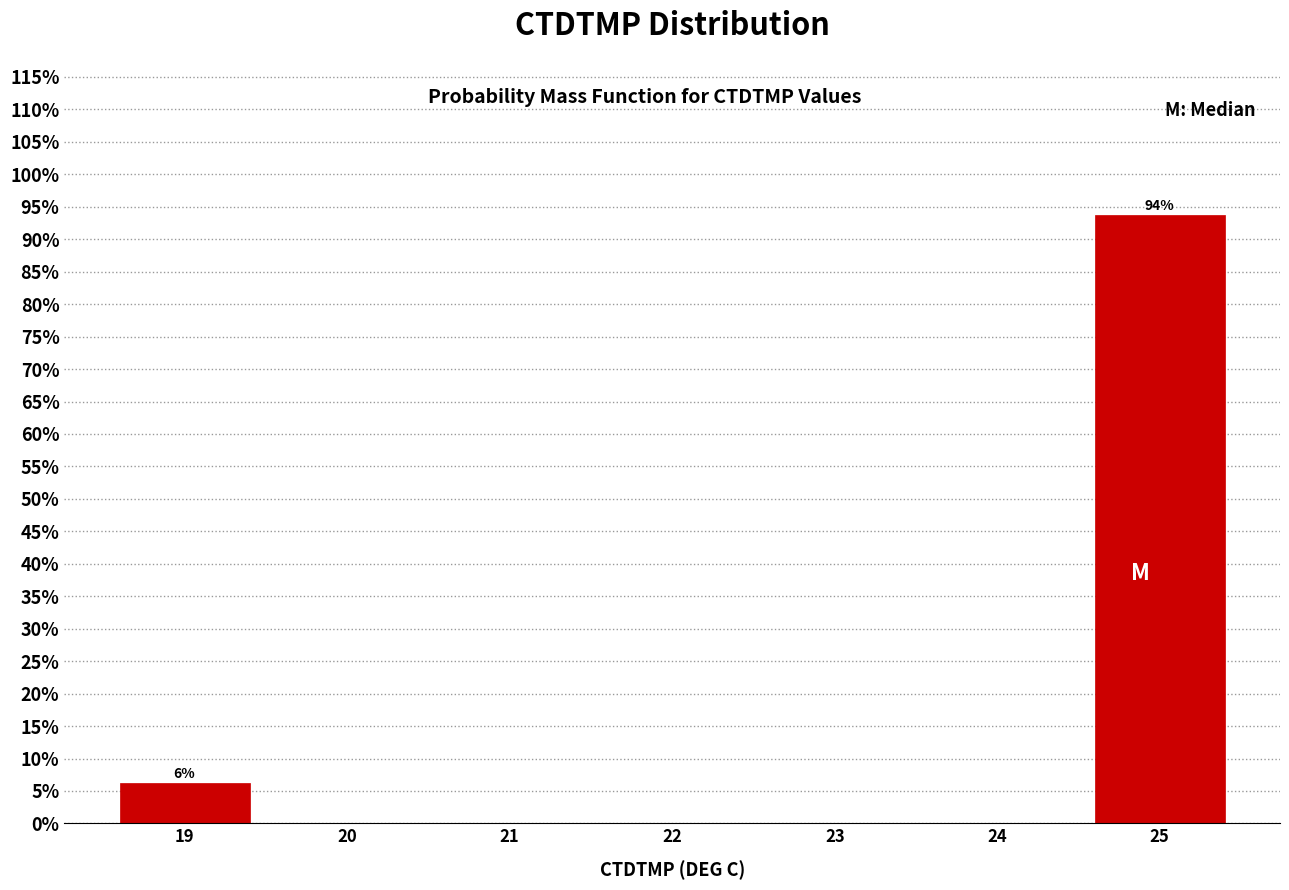

Over which range of the x-axis is the bar tallest?

24.5 to 25.5